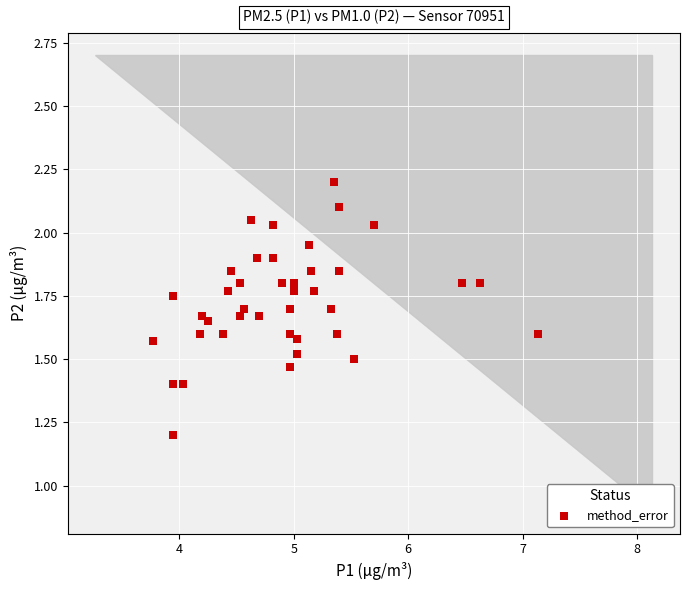

What Y value in the scatter plot is closest to 1?

1.2